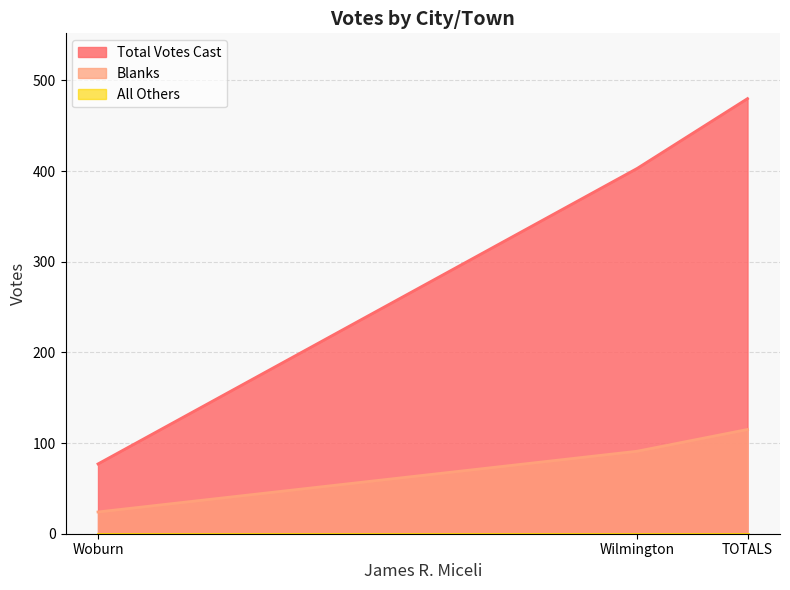

Rank the series by their average value, from highest to lowest.

Total Votes Cast, Blanks, All Others